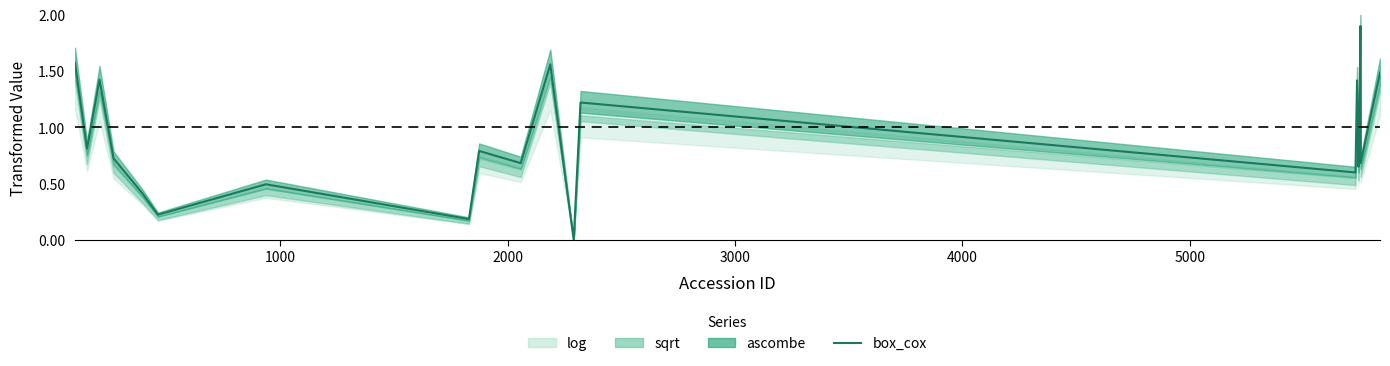

What is the sum of all values?

17.7